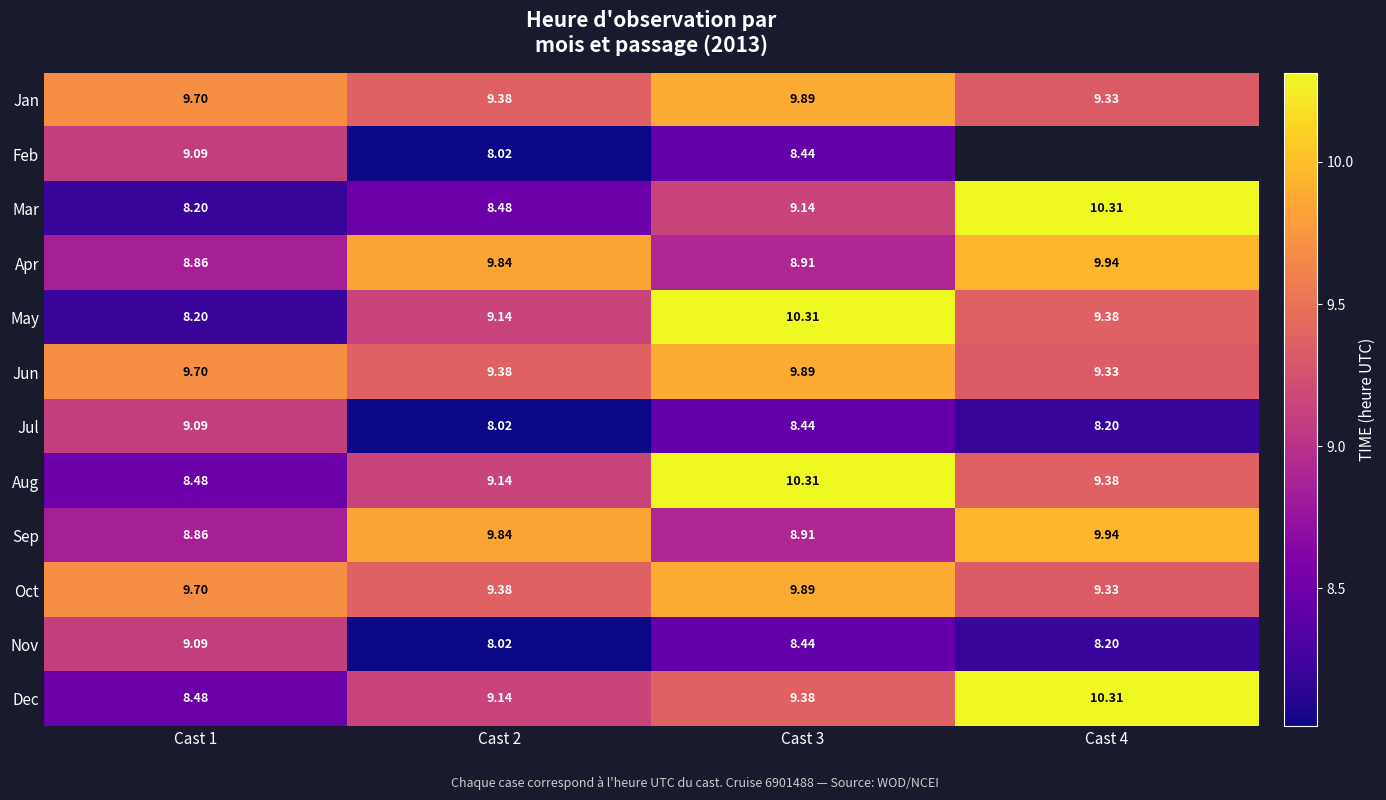

What is the maximum value shown in the chart?

10.3